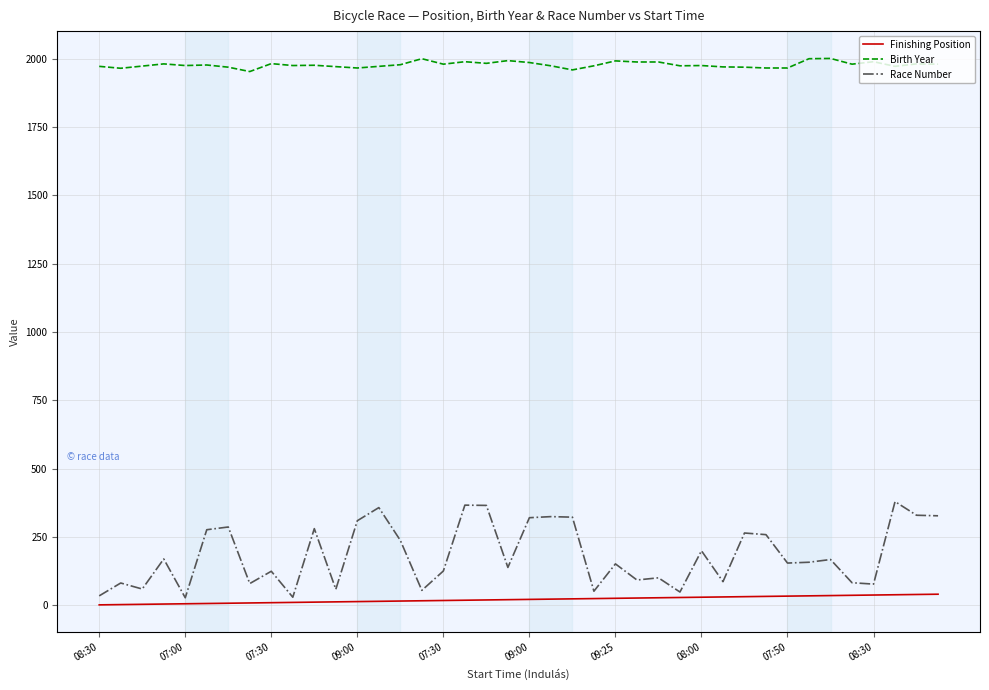

What is the difference between the second highest and second lowest values in the Race Number series?

337